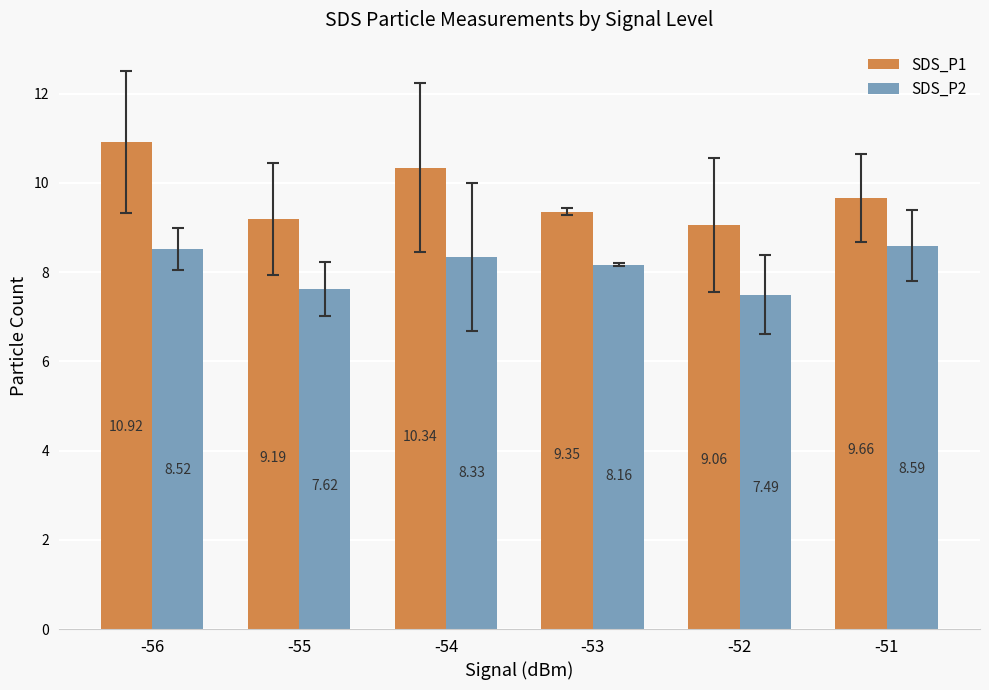

What is the spread (max minus min) of values at -54?

2.0